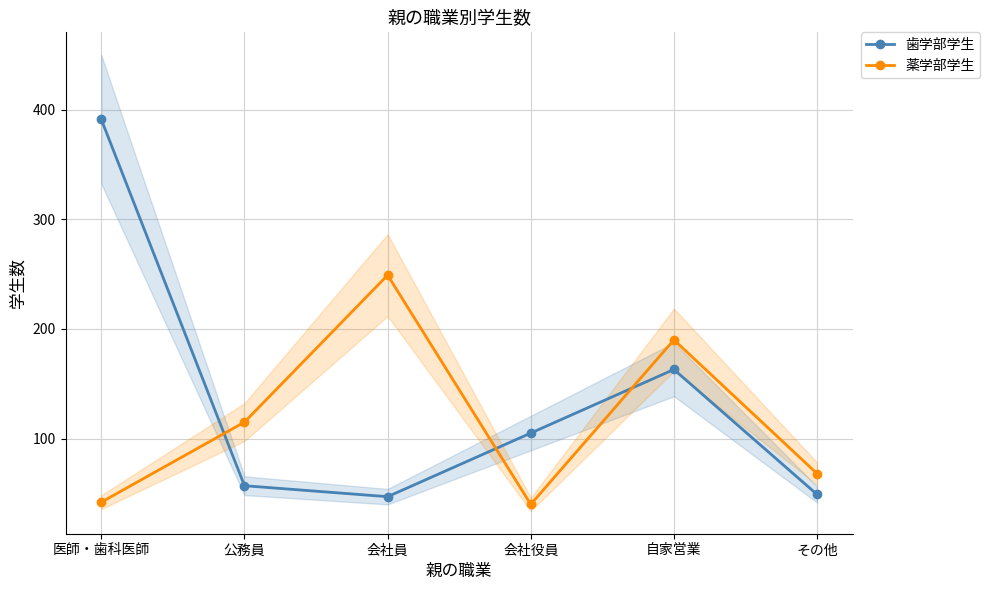

What position from the left is 自家営業?

5